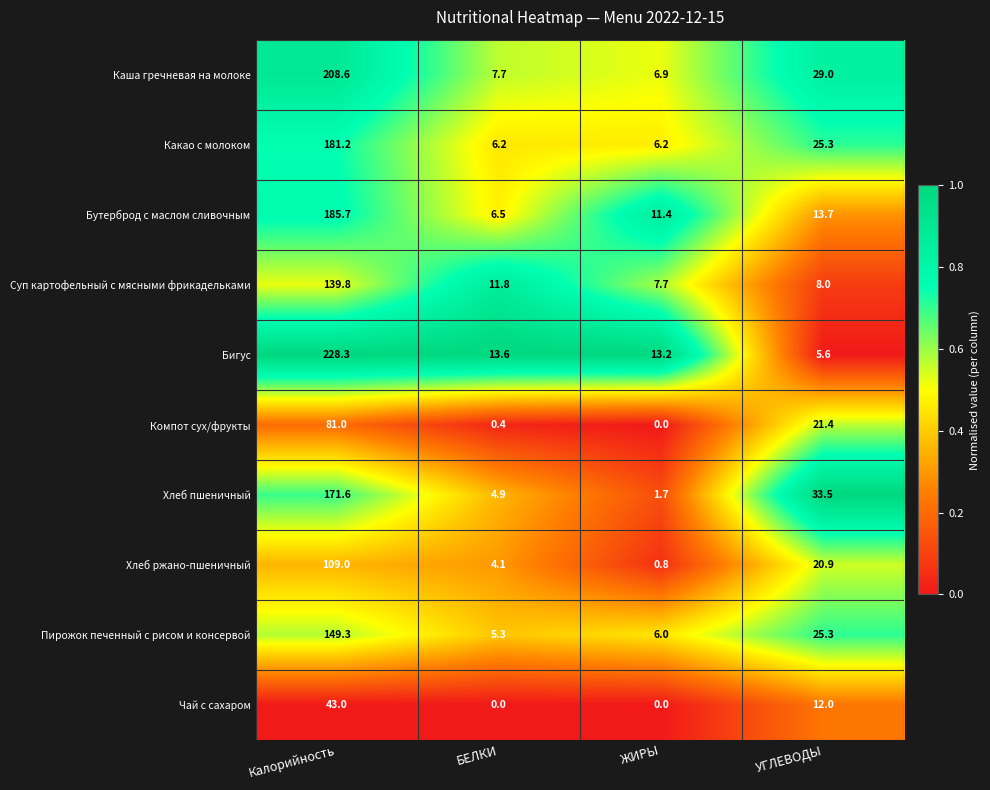

What is the difference between the second highest and minimum values in the Пирожок печенный с рисом и консервой series?

20.0